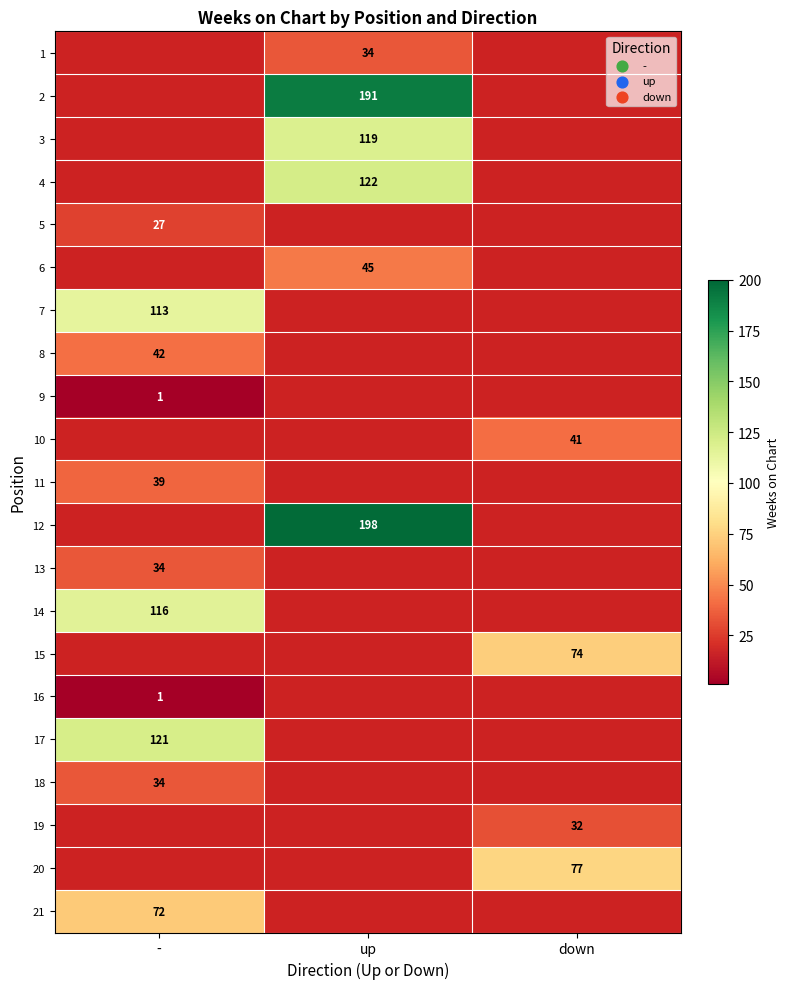

Is the value of 20 at down greater than the value of 13 at -?

Yes